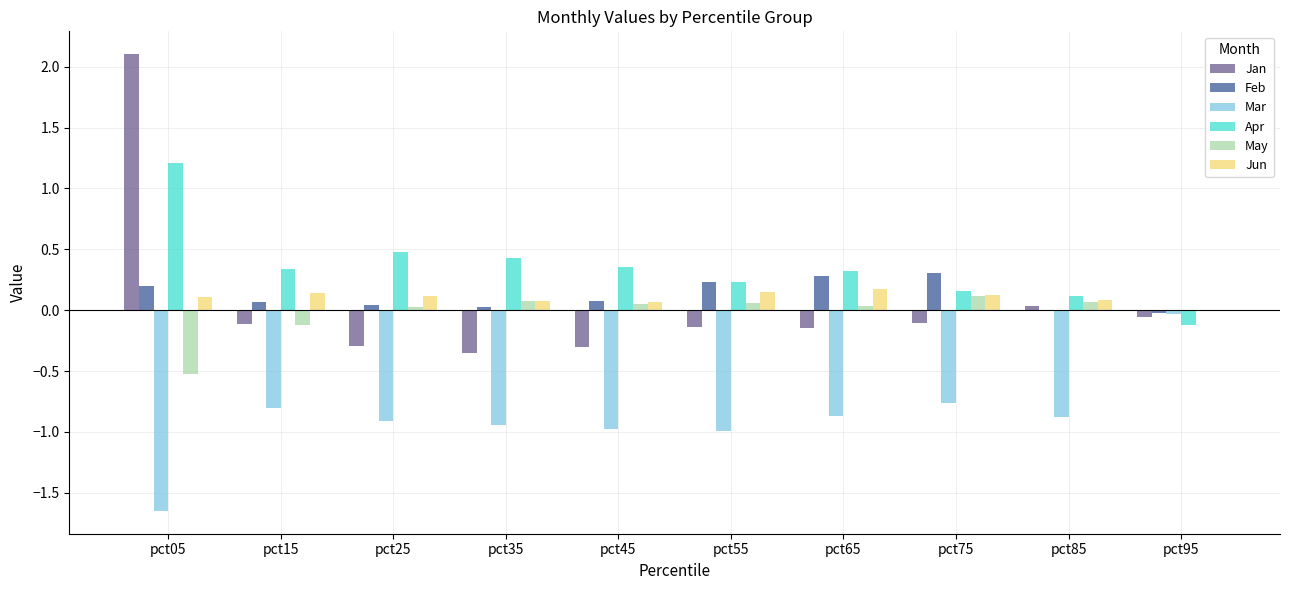

The Mar series shows -1.3 at pct65. True or false?

False